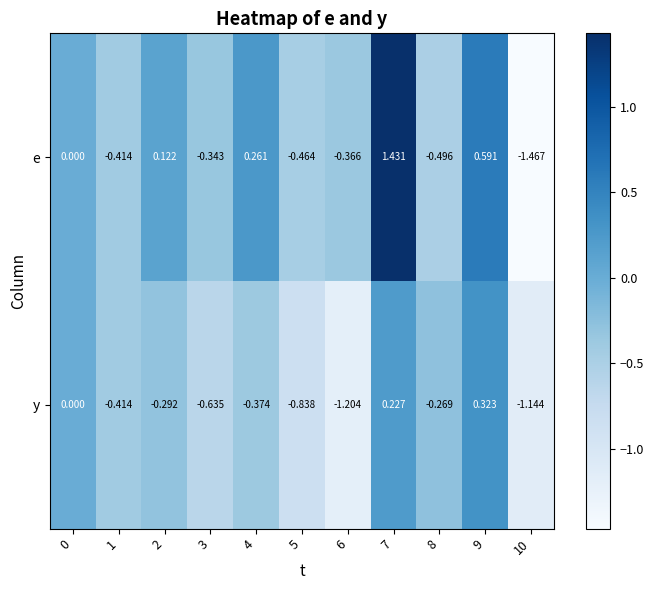

Rank the series at 10 from highest to lowest value.

y, e